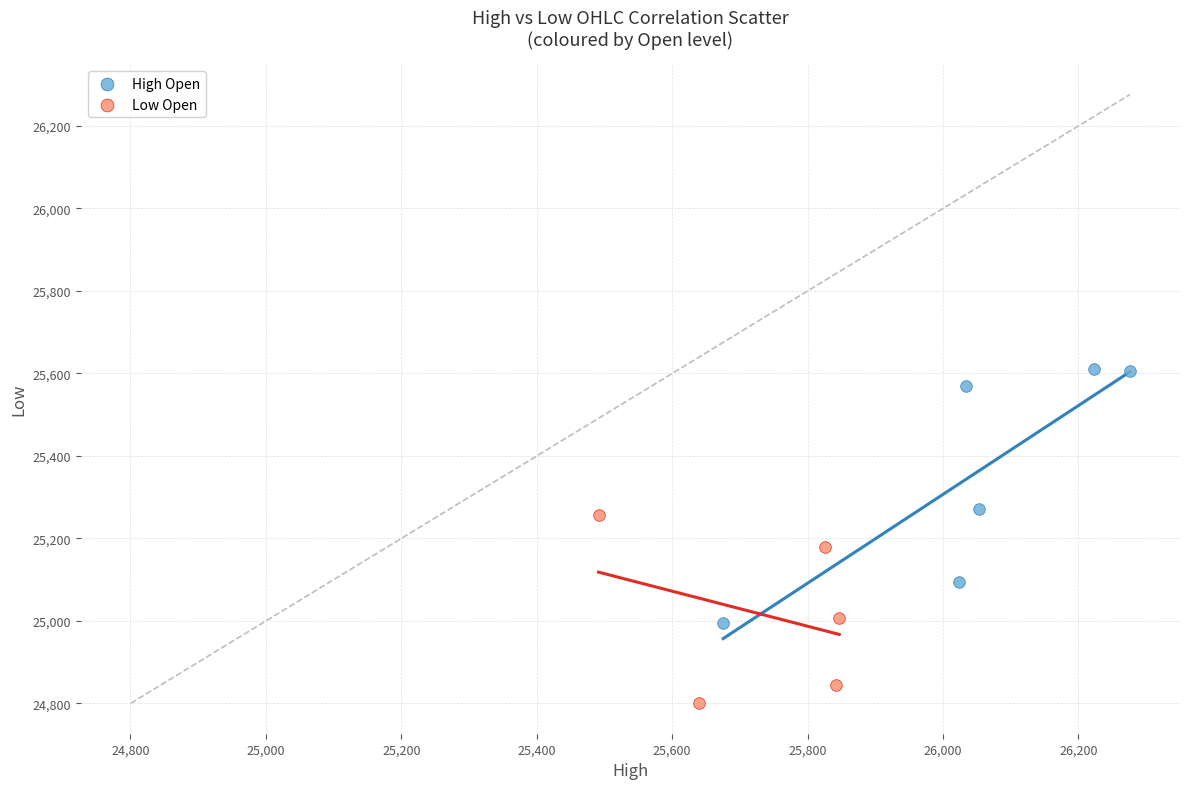

Which series reaches the minimum Y coordinate?

Low Open